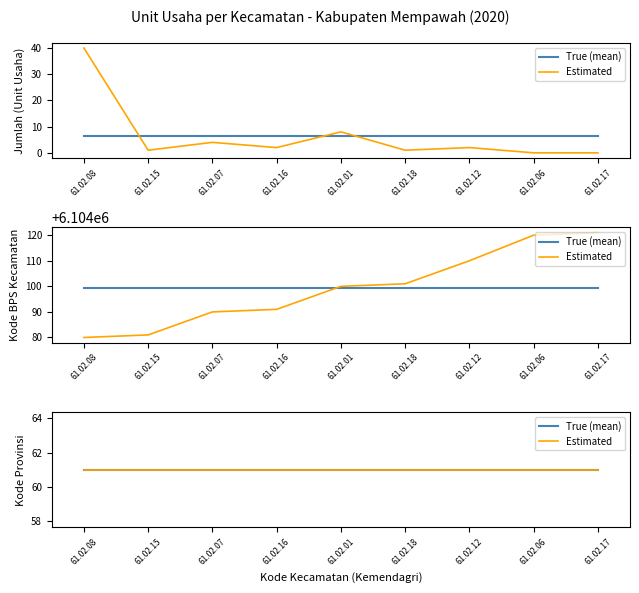

What is the average value?

6